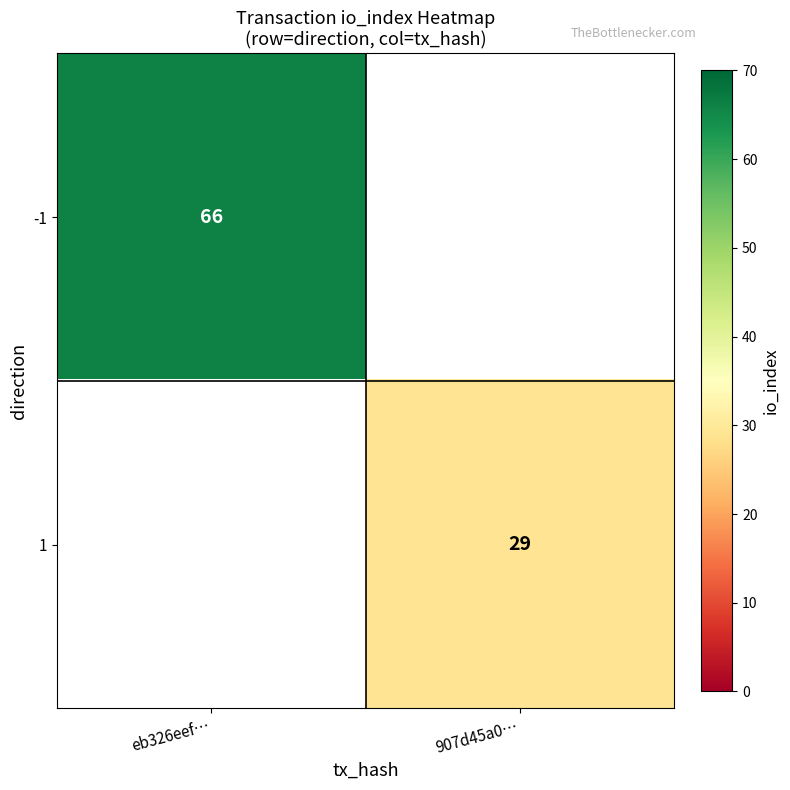

At how many categories does at least one series exceed 59?

1